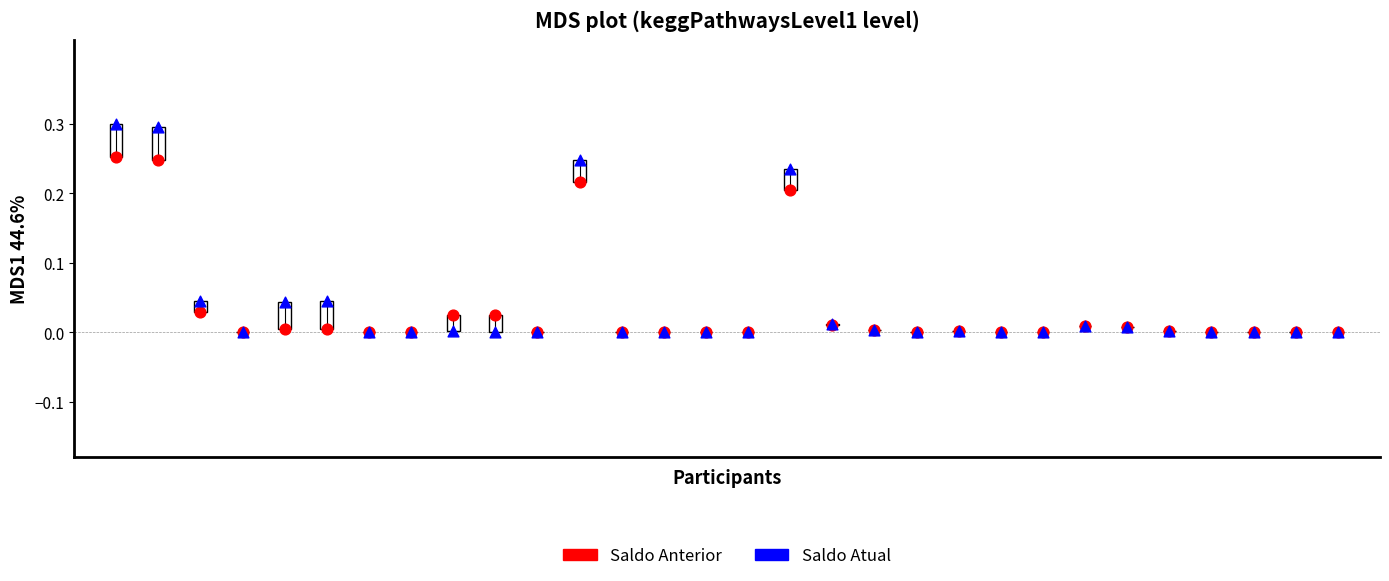

What are all the series names shown in the legend?

Saldo Anterior, Saldo Atual